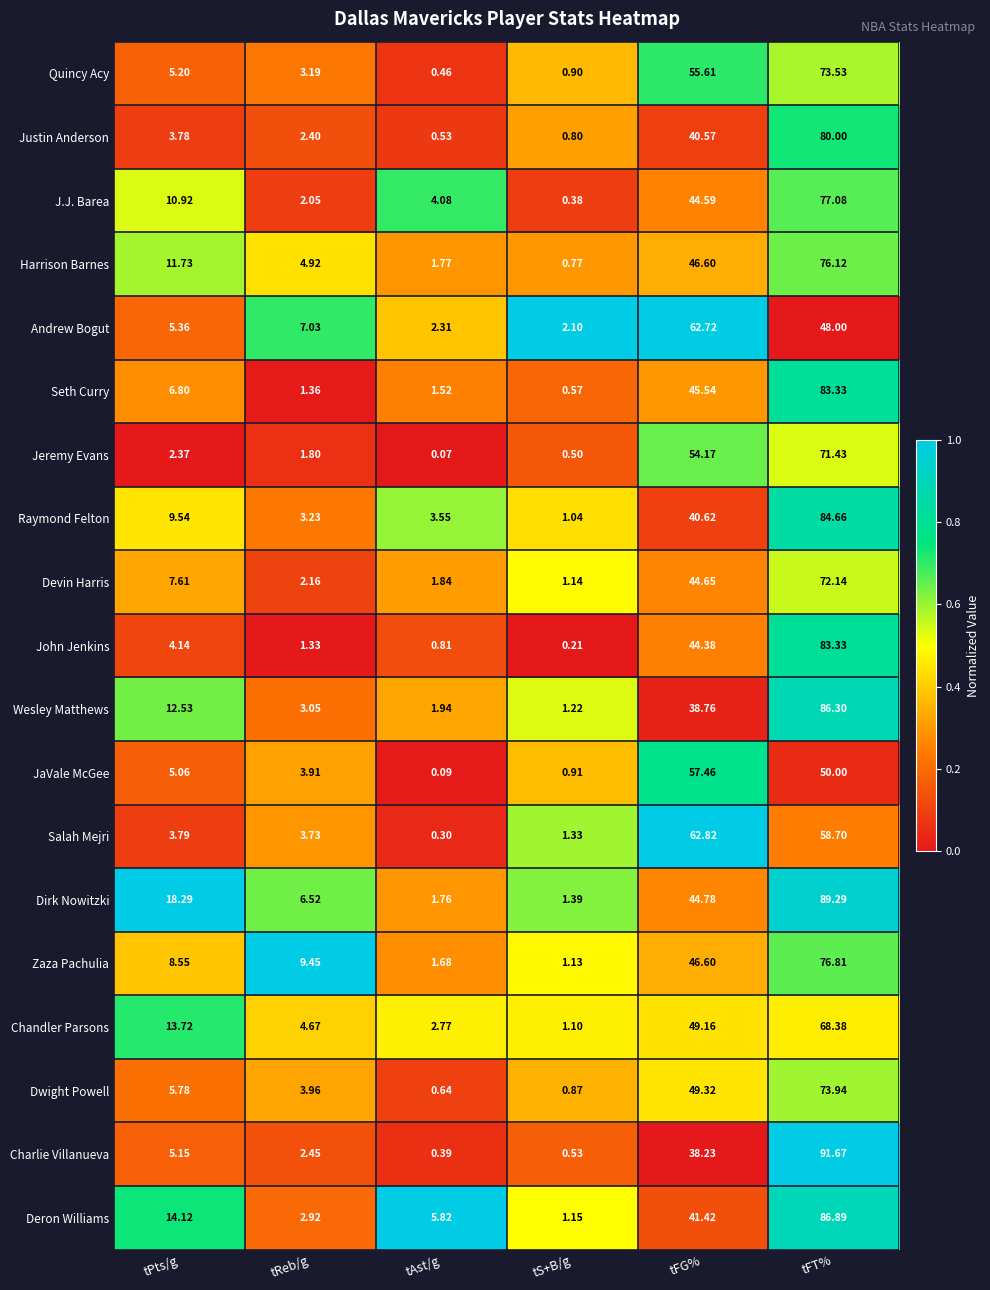

Where is Devin Harris nearest to the value 36?

tFG%